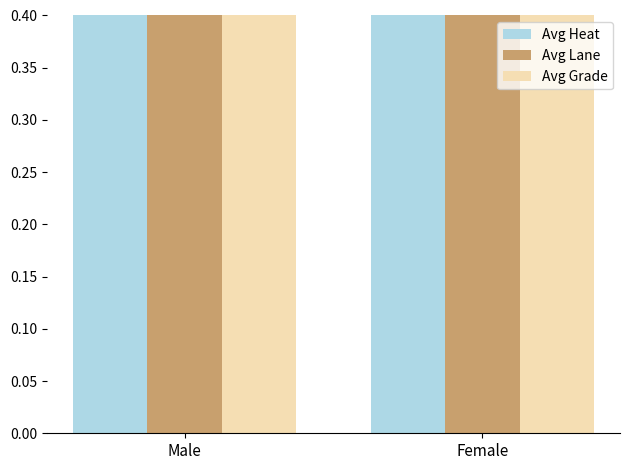

Where does the Avg Heat series first go above 22?

Male